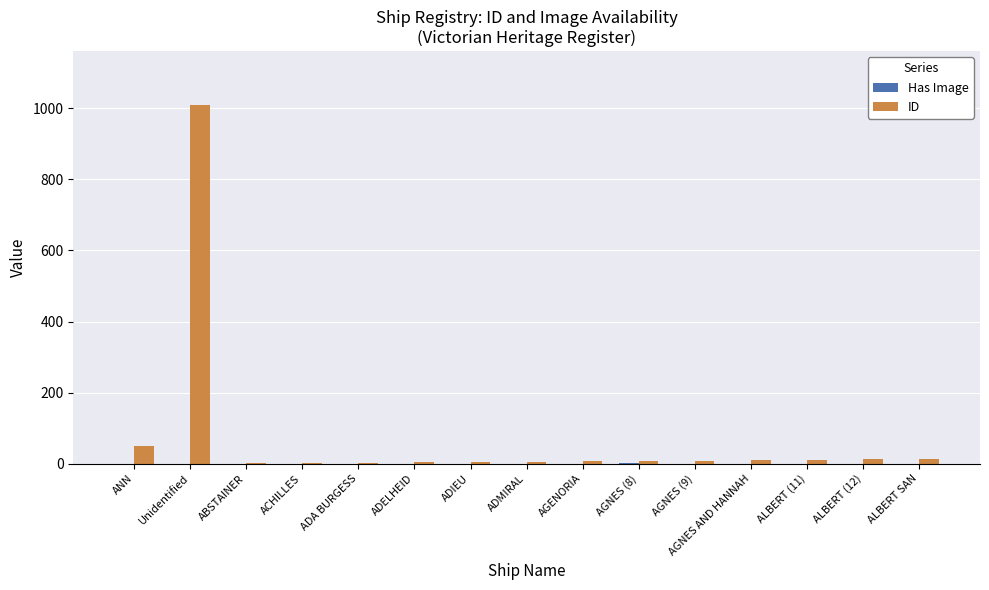

Which series has the largest range (max minus min)?

ID